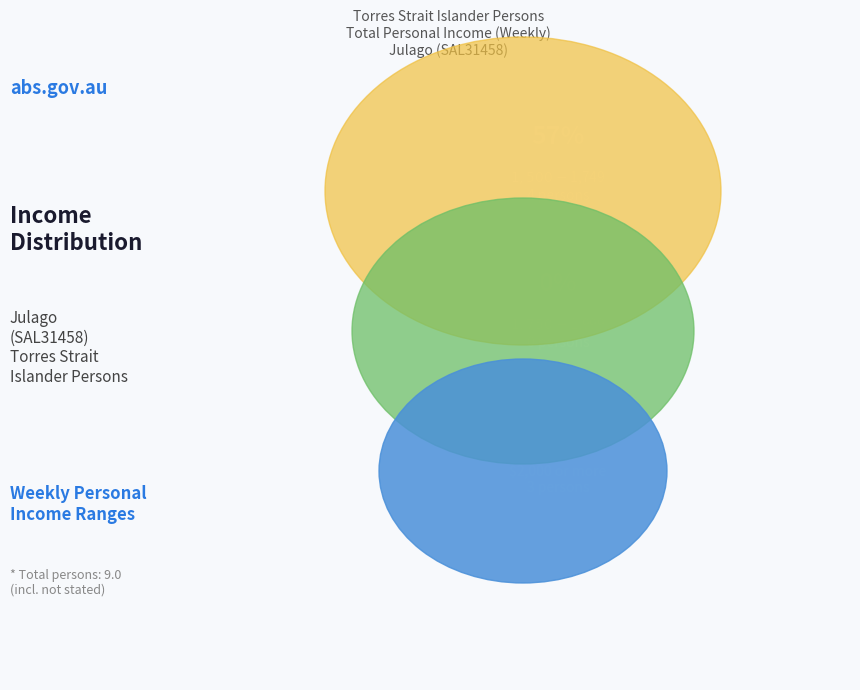

To the nearest percent, what is the combined percentage of $2,000 or more and $1,750-$1,999?

43%